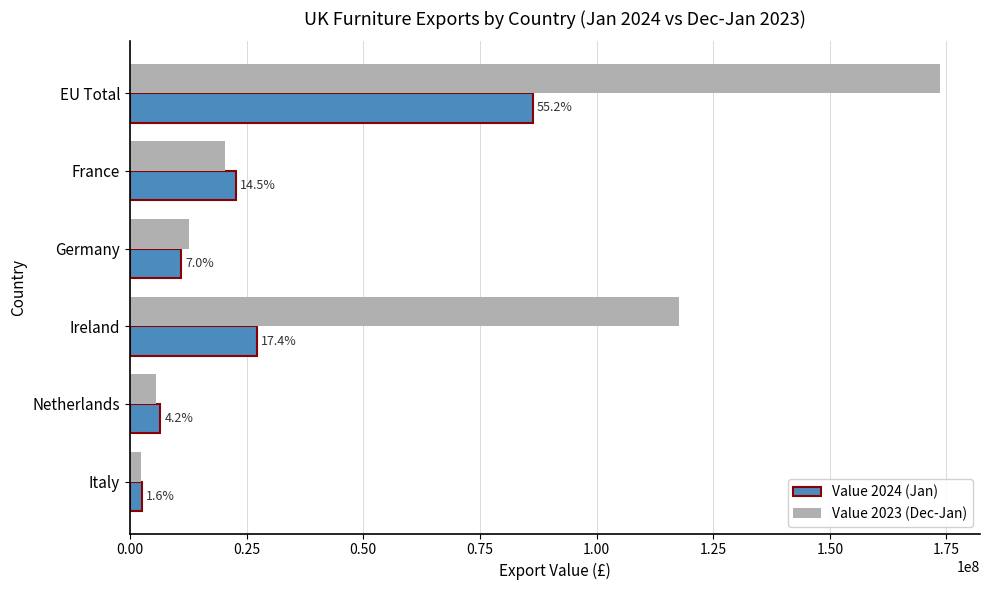

What are all the series names shown in the legend?

Value 2024 (Jan), Value 2023 (Dec-Jan)